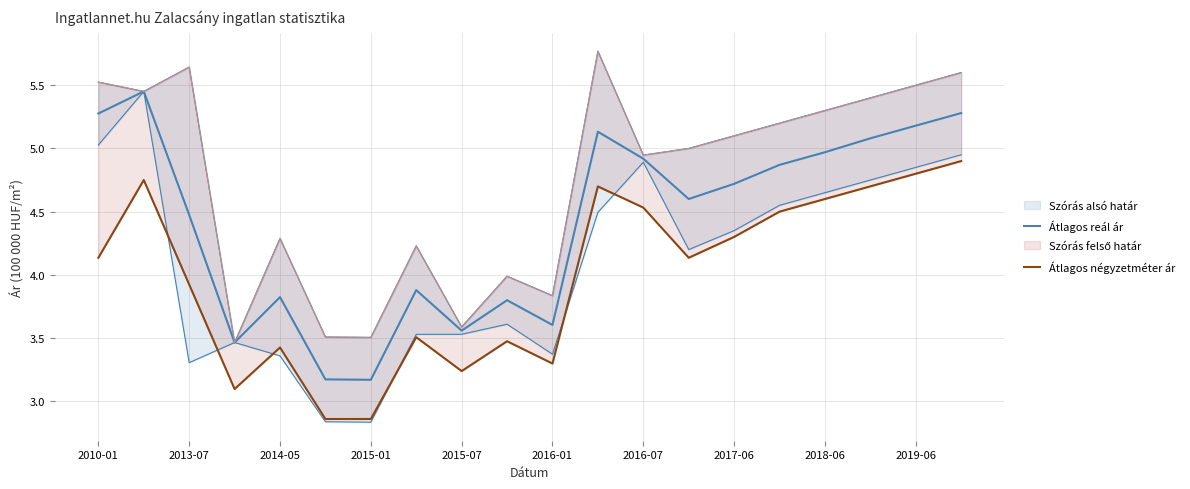

The Átlagos négyzetméter ár series shows 6.1 at 2017-06. True or false?

False